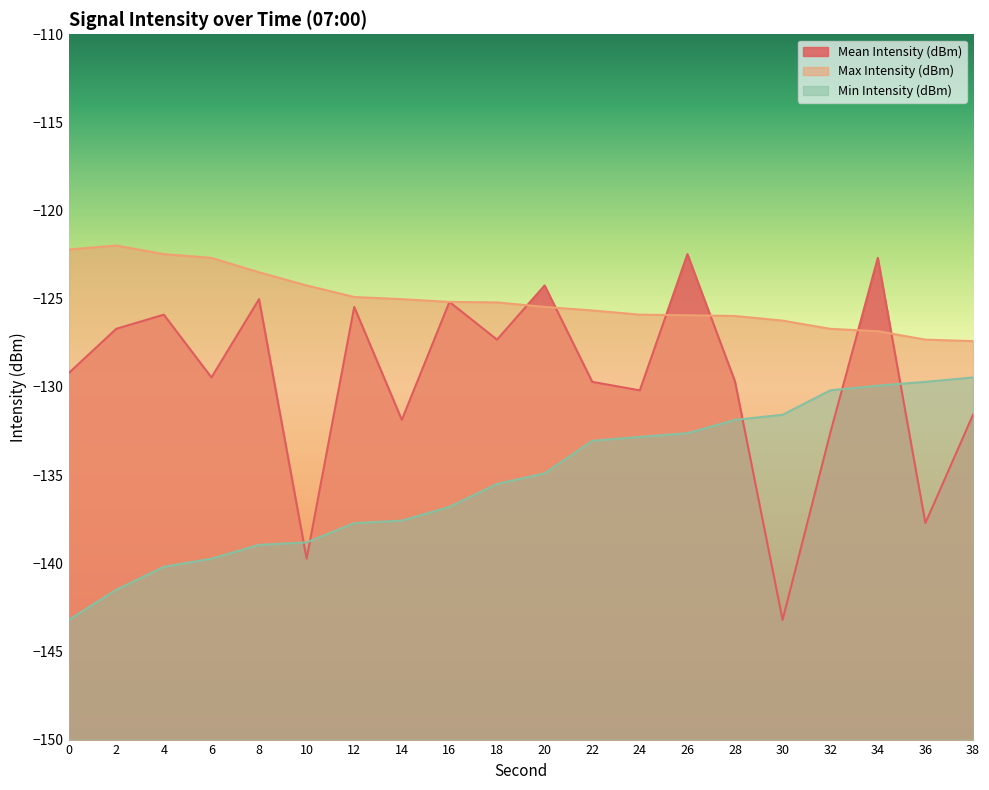

Reading left to right, extract all data points from this chart.

Mean Intensity (dBm): 0=-129.2	2=-126.7	4=-125.9	6=-129.5	8=-125.0	10=-139.7	12=-125.5	14=-131.9	16=-125.2	18=-127.3	20=-124.2	22=-129.7	24=-130.2	26=-122.5	28=-129.7	30=-143.2	32=-132.6	34=-122.7	36=-137.7	38=-131.6
Max Intensity (dBm): 0=-122.2	2=-122.0	4=-122.5	6=-122.7	8=-123.5	10=-124.2	12=-124.9	14=-125.0	16=-125.2	18=-125.2	20=-125.5	22=-125.7	24=-125.9	26=-125.9	28=-126.0	30=-126.2	32=-126.7	34=-126.8	36=-127.3	38=-127.4
Min Intensity (dBm): 0=-143.2	2=-141.5	4=-140.2	6=-139.7	8=-139.0	10=-138.8	12=-137.7	14=-137.6	16=-136.8	18=-135.5	20=-134.9	22=-133.1	24=-132.8	26=-132.6	28=-131.9	30=-131.6	32=-130.2	34=-129.9	36=-129.7	38=-129.5